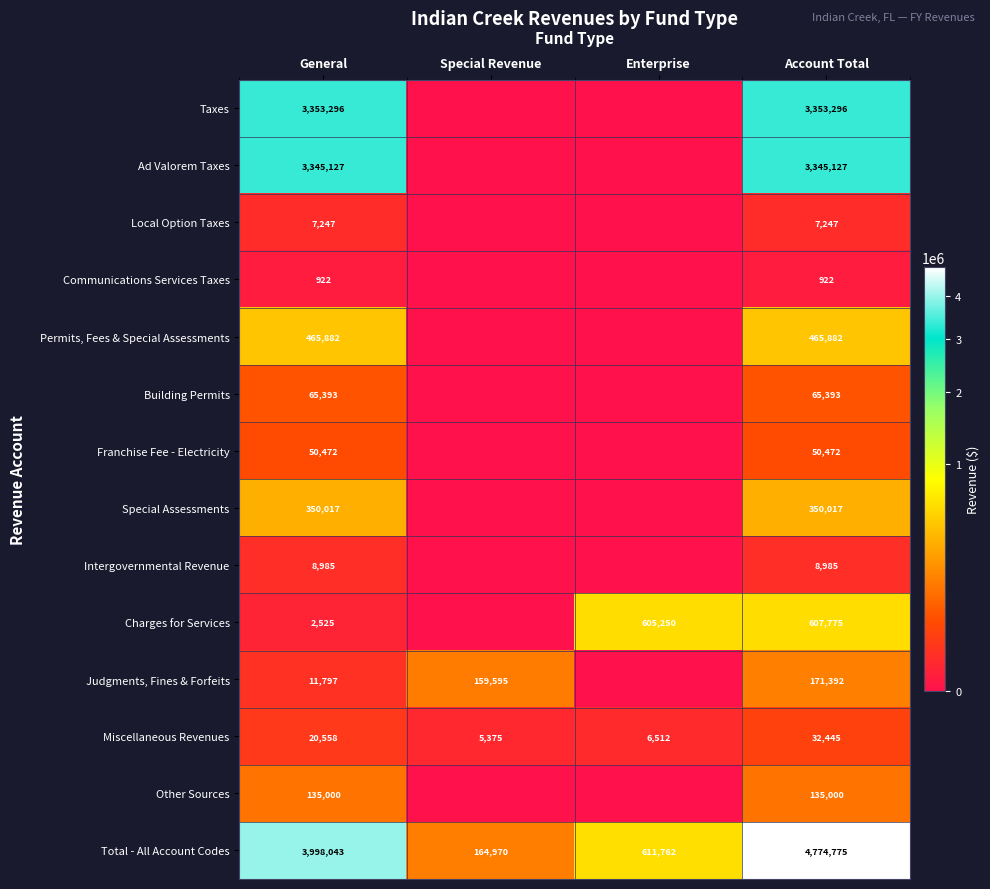

Rank the series at Account Total from highest to lowest value.

Total - All Account Codes, Taxes, Ad Valorem Taxes, Charges for Services, Permits, Fees & Special Assessments, Special Assessments, Judgments, Fines & Forfeits, Other Sources, Building Permits, Franchise Fee - Electricity, Miscellaneous Revenues, Intergovernmental Revenue, Local Option Taxes, Communications Services Taxes